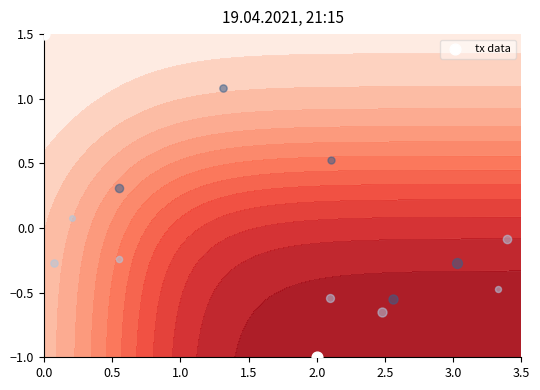

What is the approximate value at 2.0?

-1.0